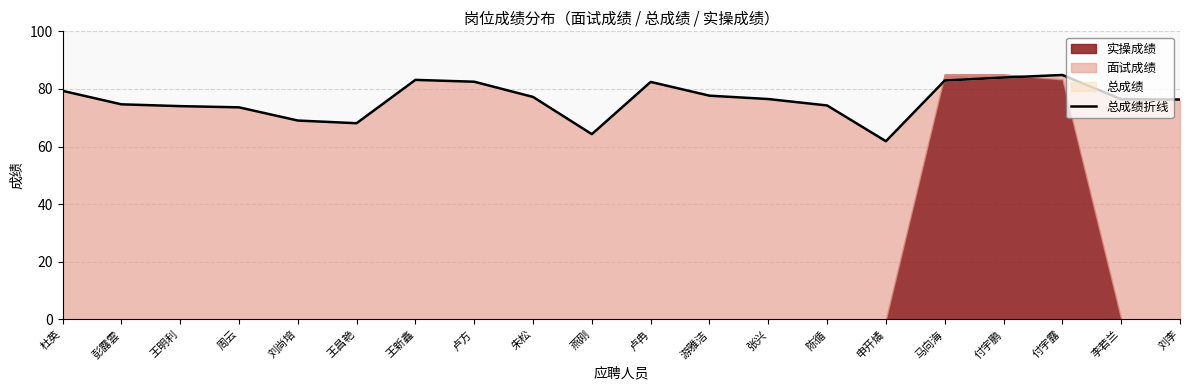

How many lines are shown in the chart?

1